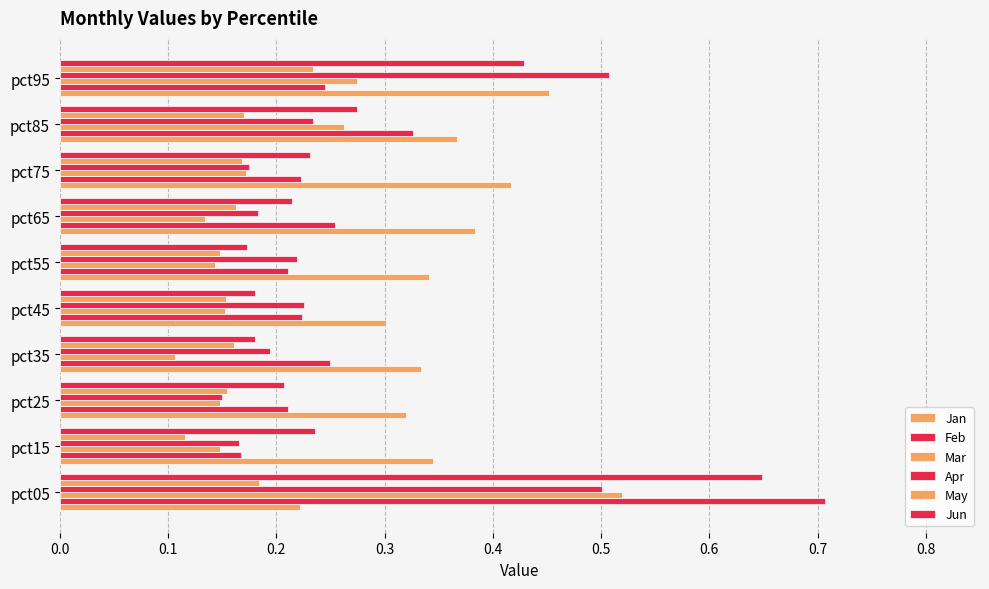

Which series has the largest range (max minus min)?

Feb